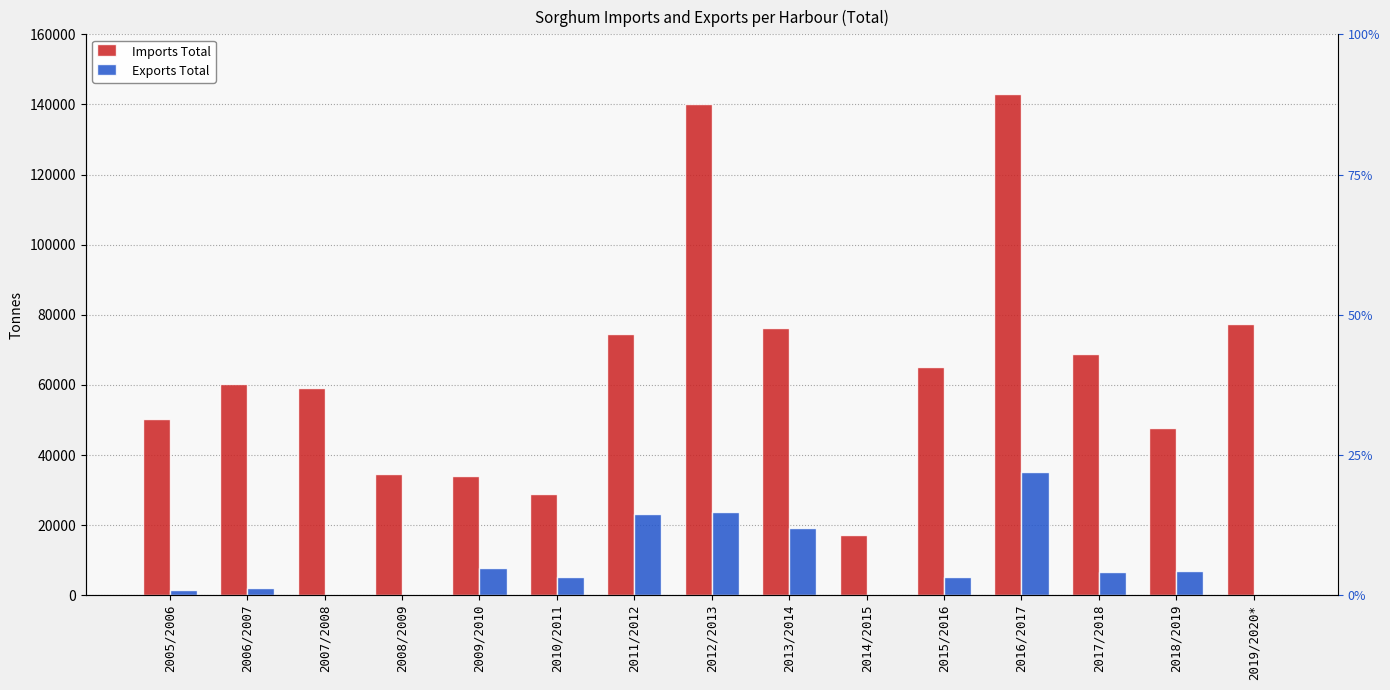

How many data points does each series have?

15